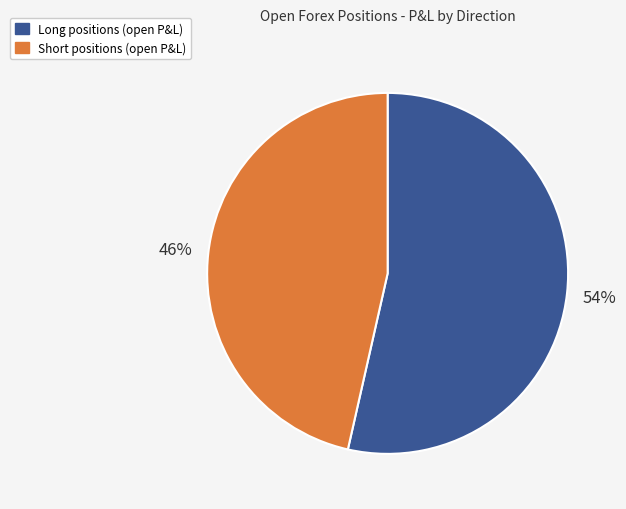

To the nearest percent, what is the average slice percentage?

50%